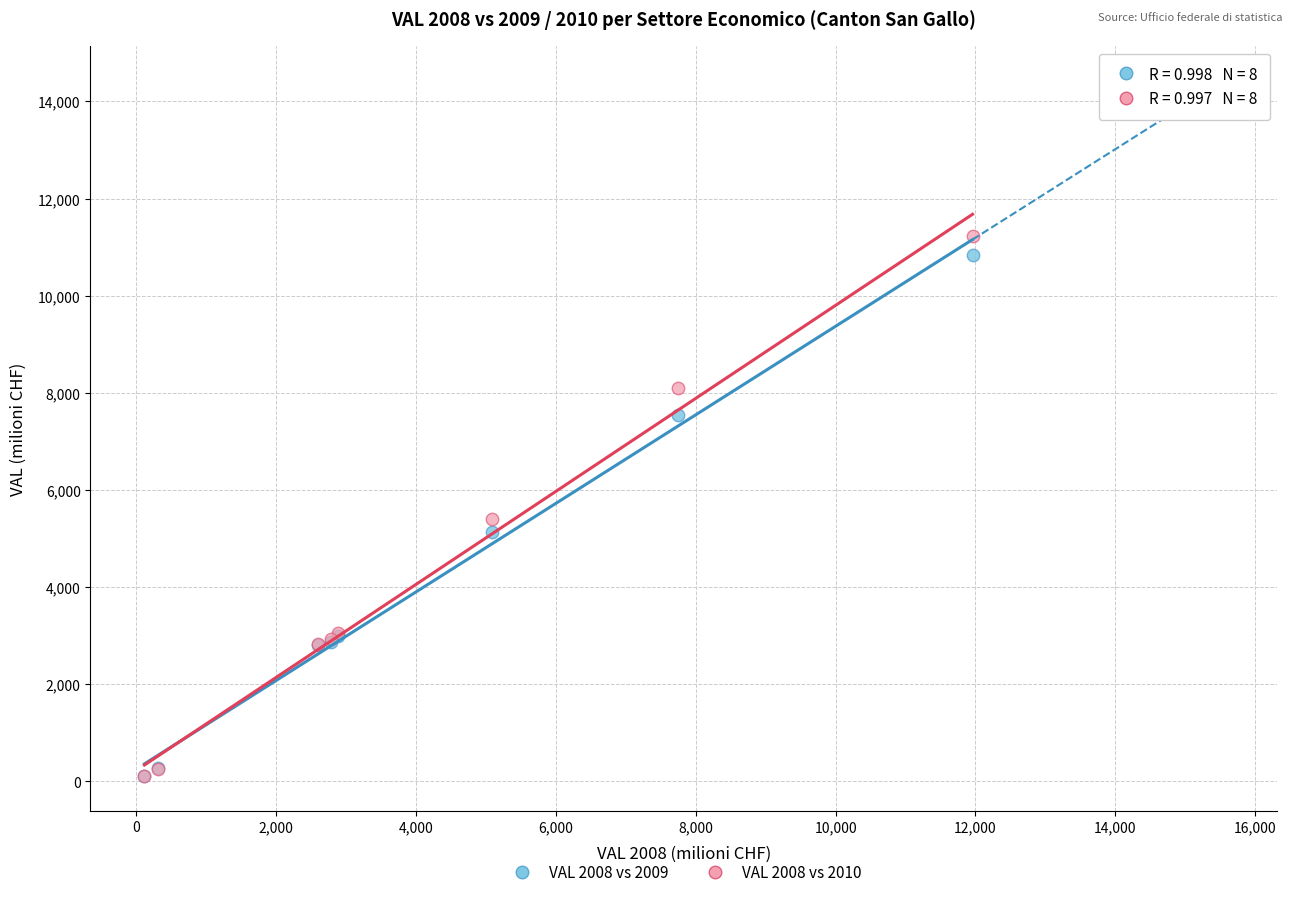

Across all series, what Y value is closest to 5670?

5395.2